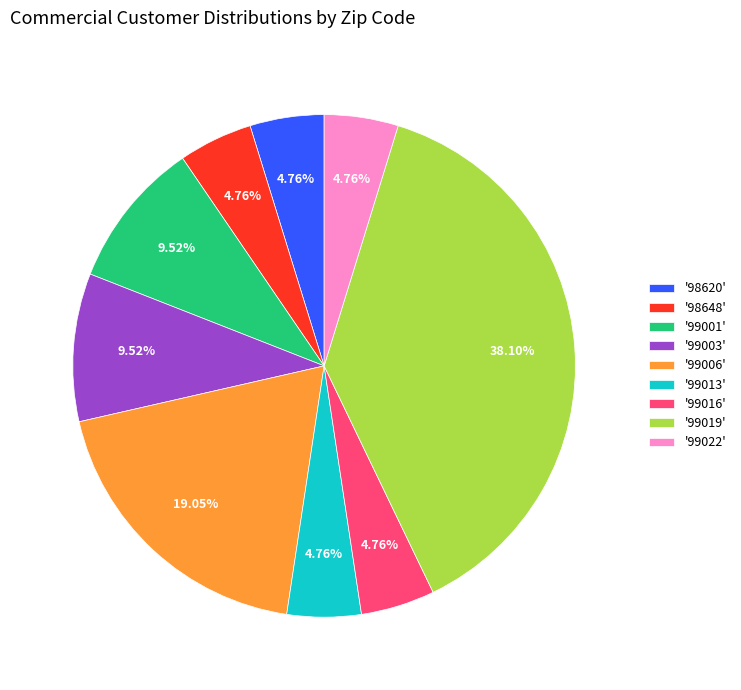

What is the largest slice in the pie chart?

'99019'